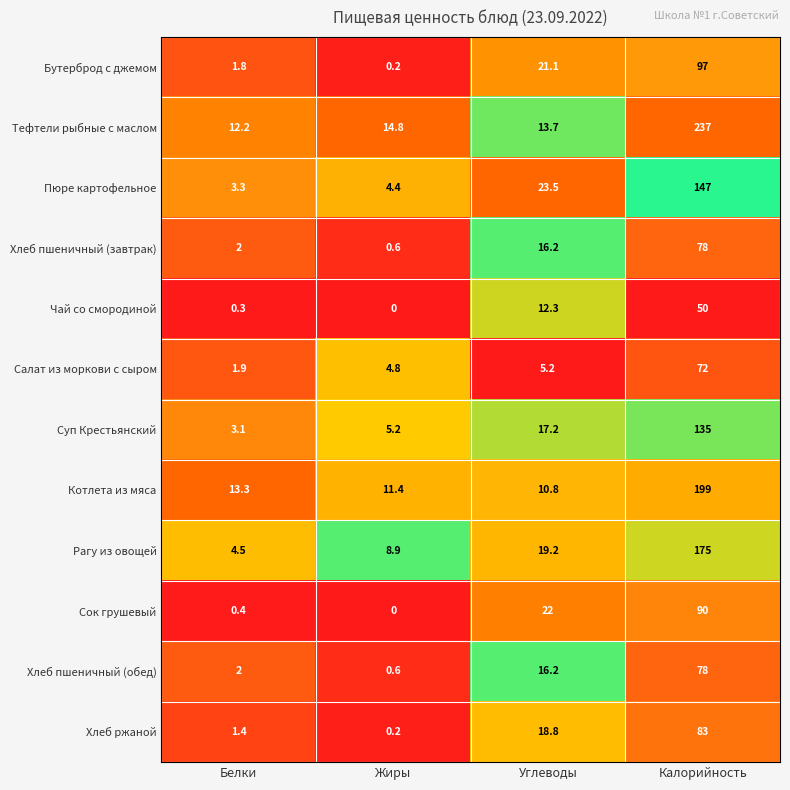

What is the difference between the second highest and minimum values in the Пюре картофельное series?

20.2